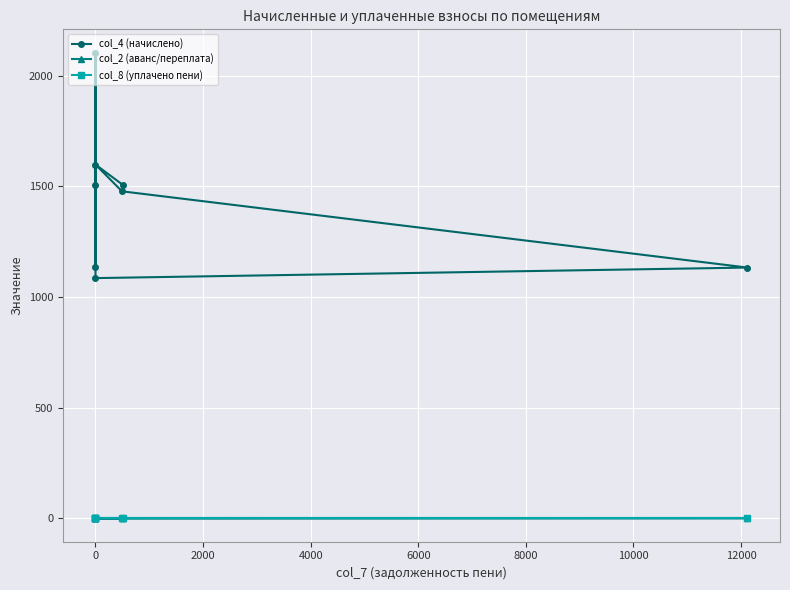

What is the greatest value displayed?

2104.3